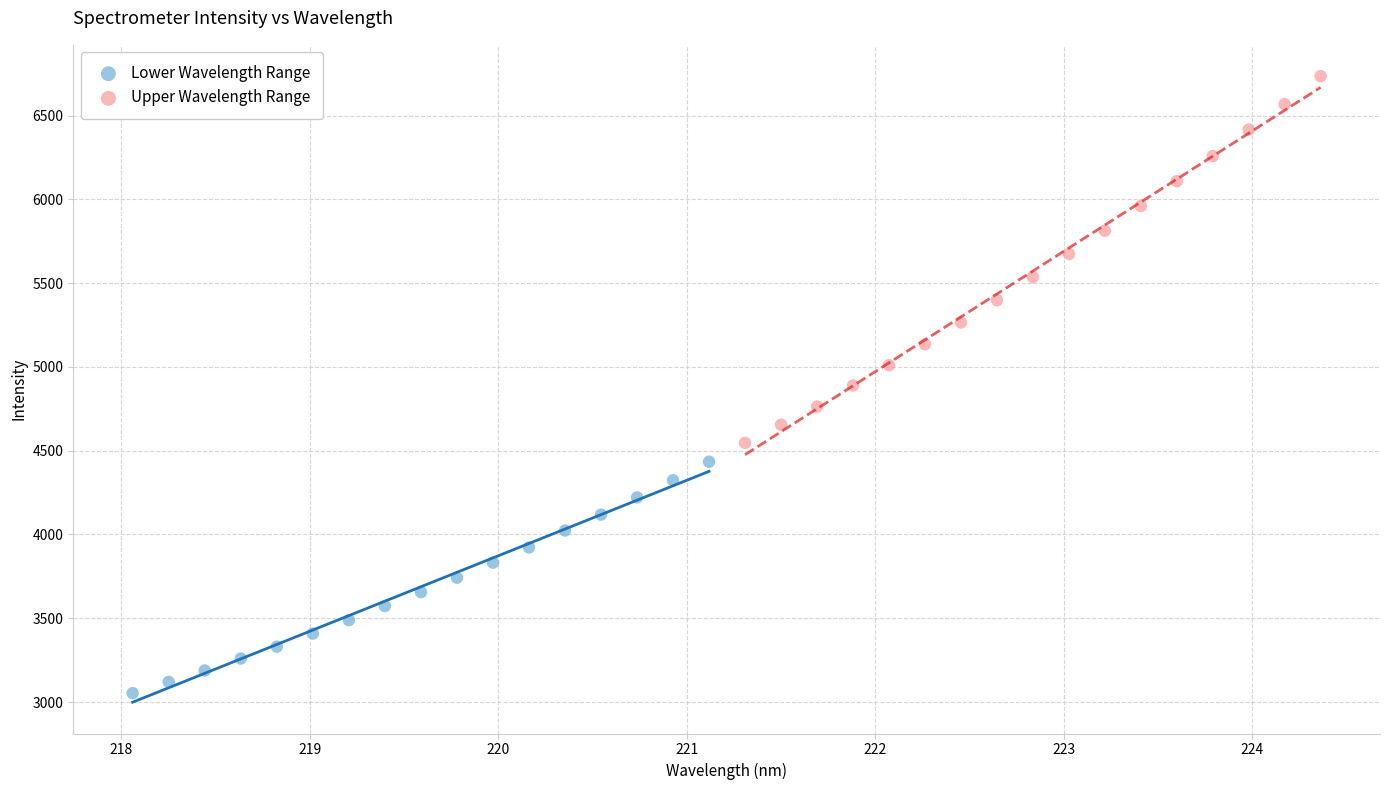

Which series has the widest spread of Y values?

Upper Wavelength Range